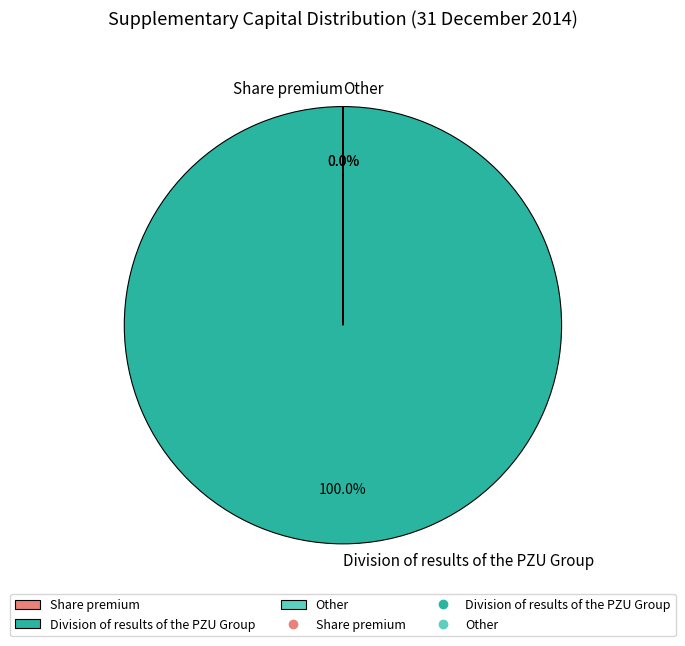

True or false: Other accounts for 1% of the total.

False